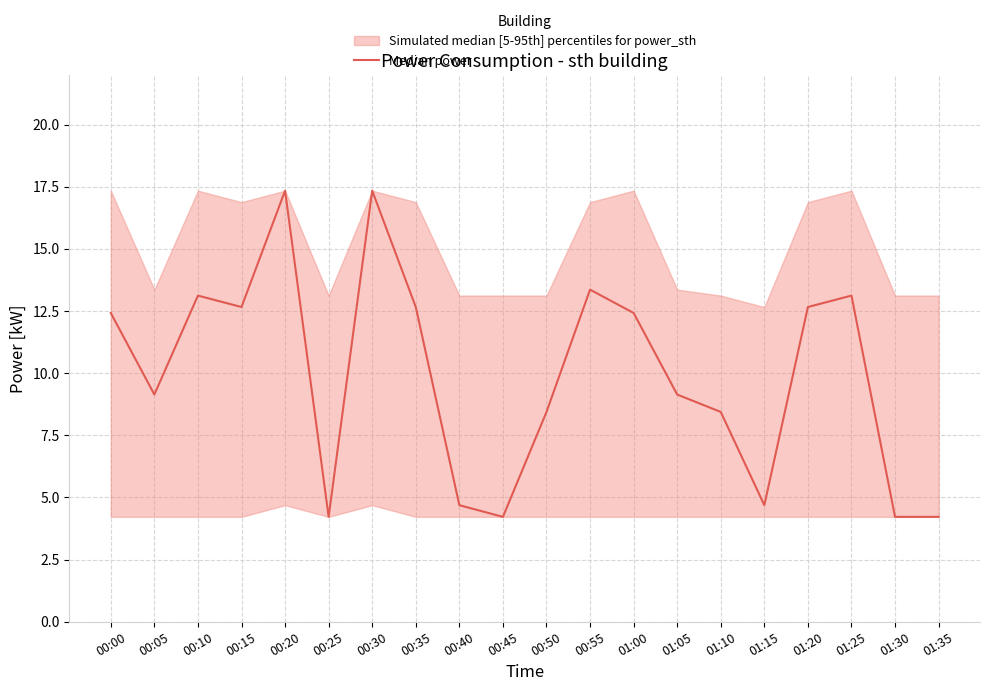

Does the chart display data point markers on the line(s)?

No